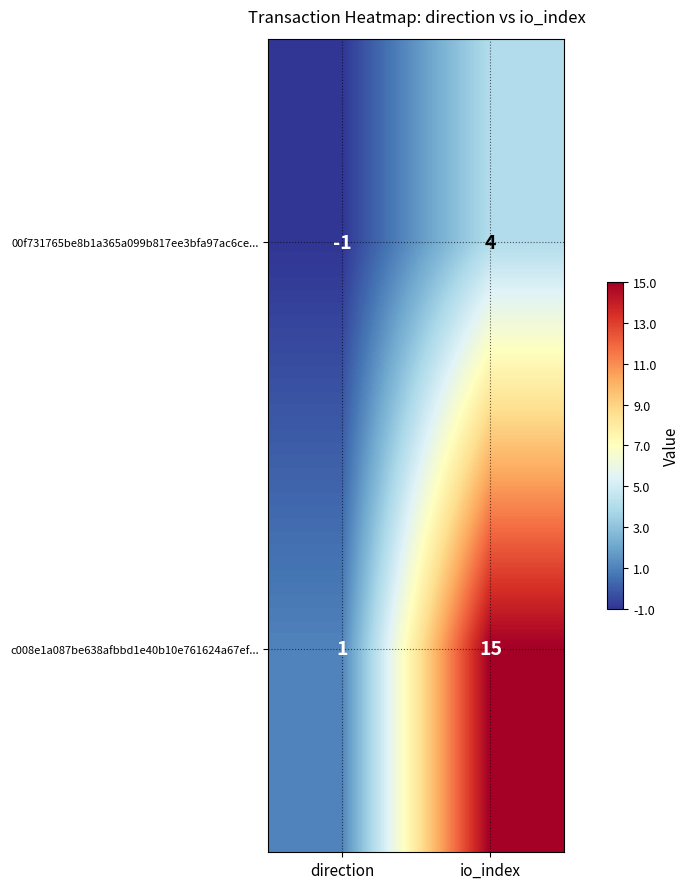

At how many categories does at least one series exceed 13?

1